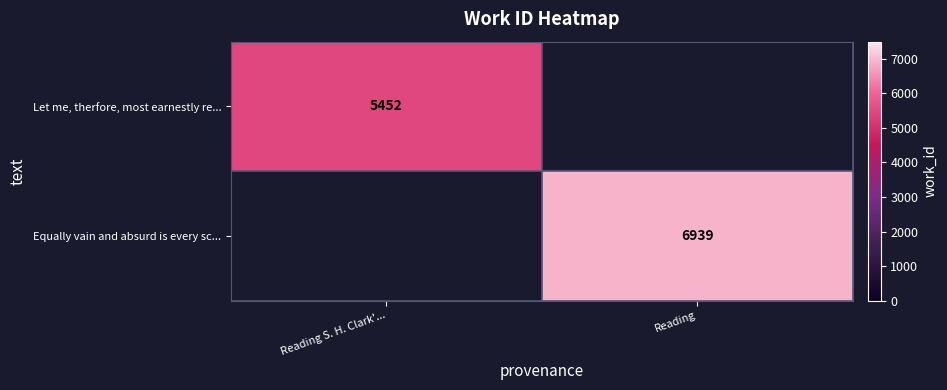

How many distinct data groups are displayed?

2